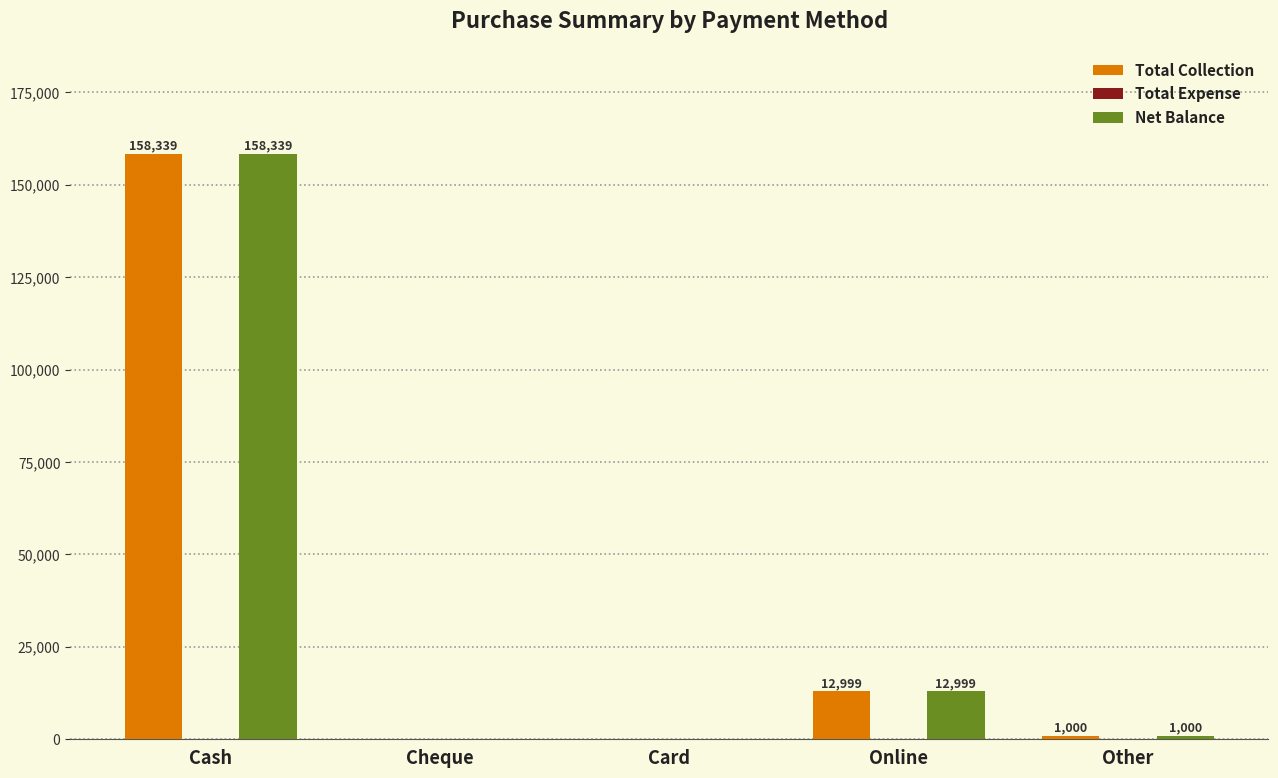

Where is Net Balance nearest to the value 79169?

Online